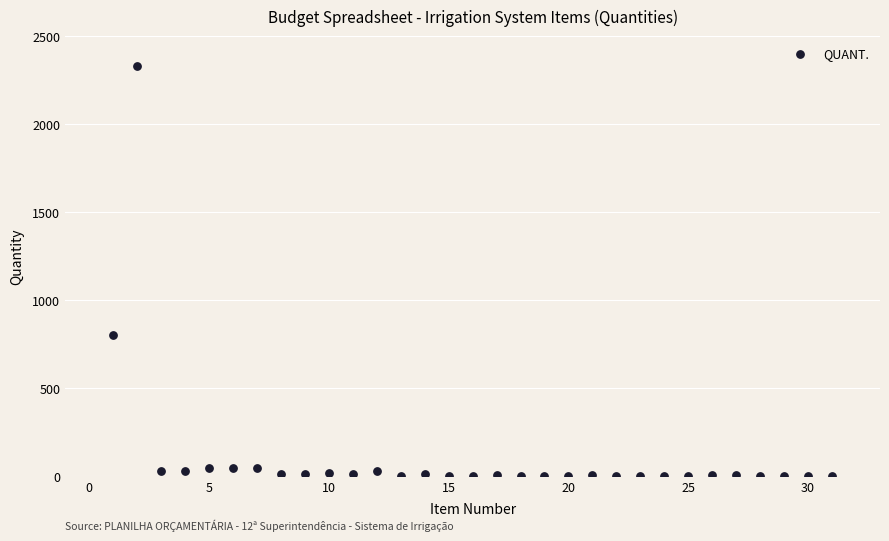

What is the range of Y values (max minus min)?

2329